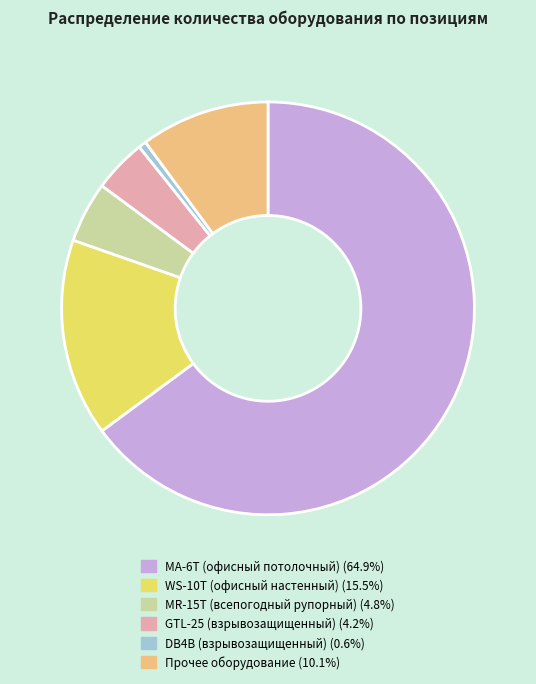

Is there a majority slice in this chart?

Yes